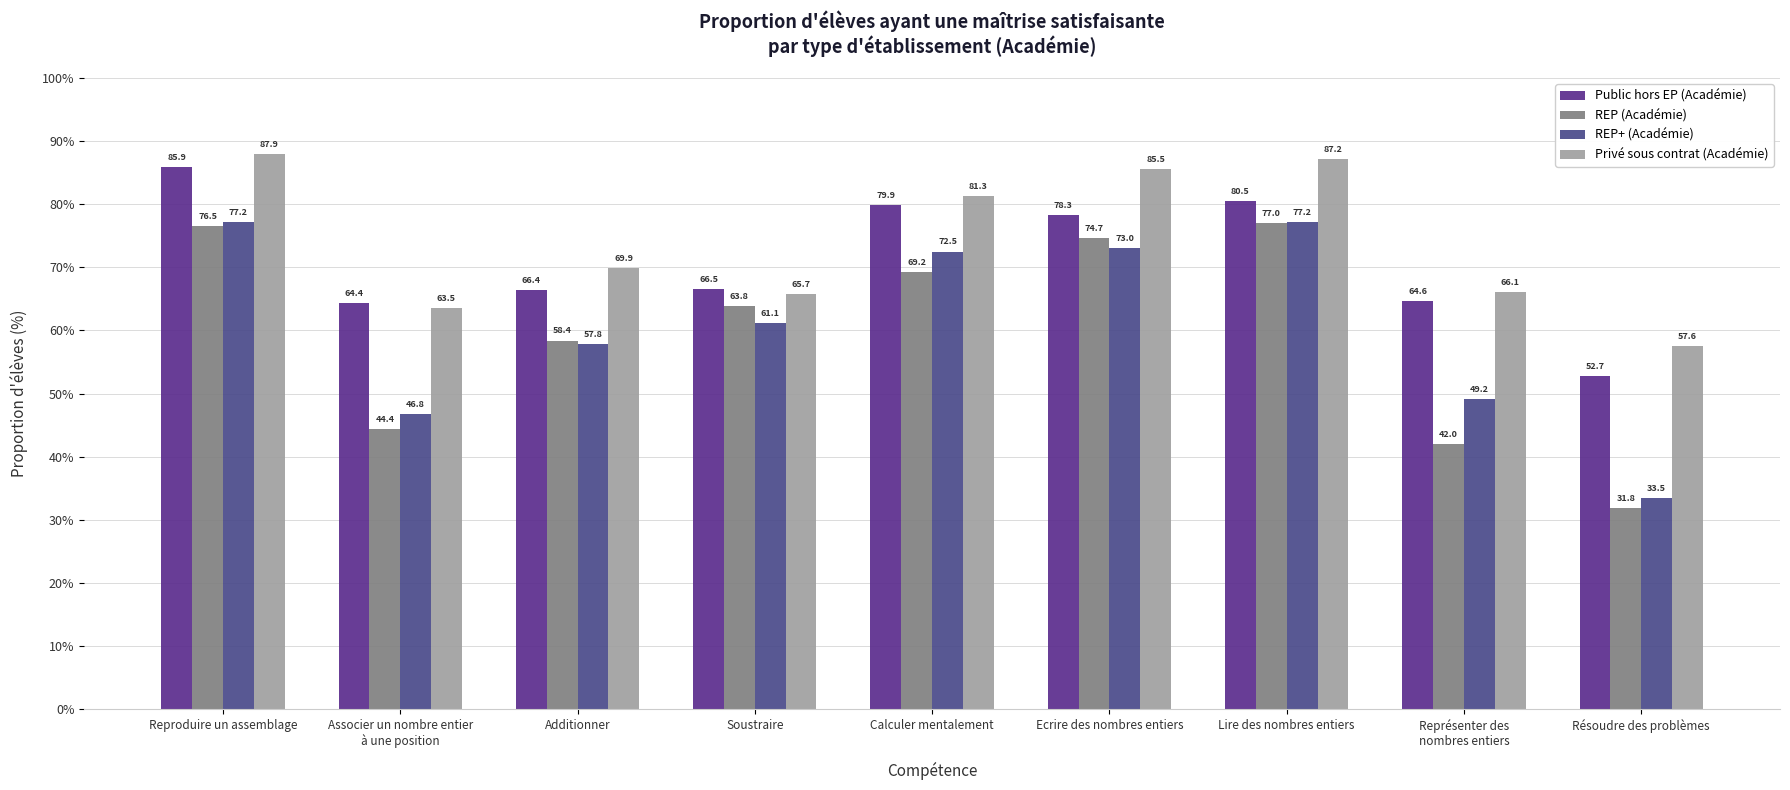

What value does the REP (Académie) series have at Associer un nombre entier
à une position?

44.4